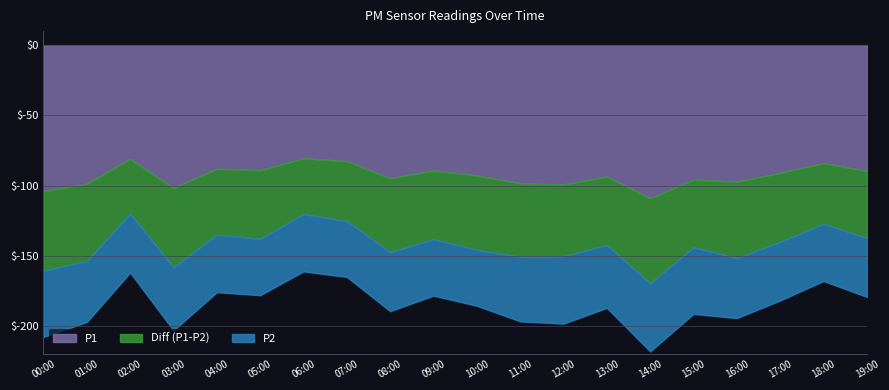

Rank the categories by P2 value from highest to lowest.

14:00, 12:00, 15:00, 00:00, 11:00, 03:00, 13:00, 01:00, 16:00, 08:00, 02:00, 19:00, 17:00, 04:00, 06:00, 18:00, 09:00, 05:00, 07:00, 10:00